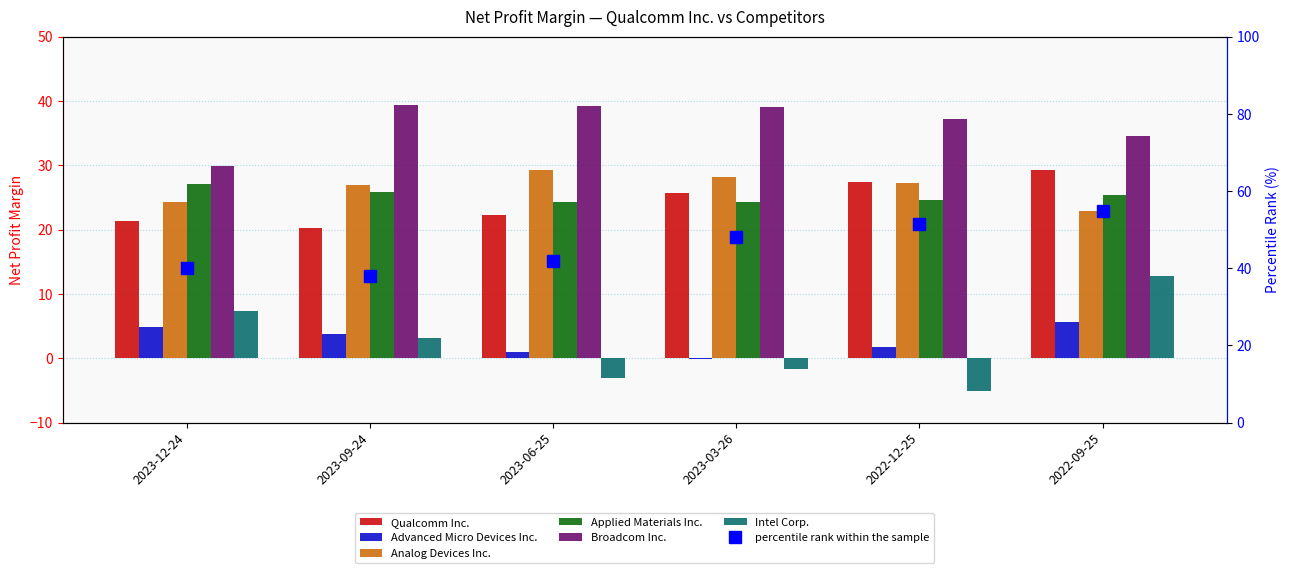

What is the difference between the second highest and second lowest values in the Broadcom Inc. series?

4.6